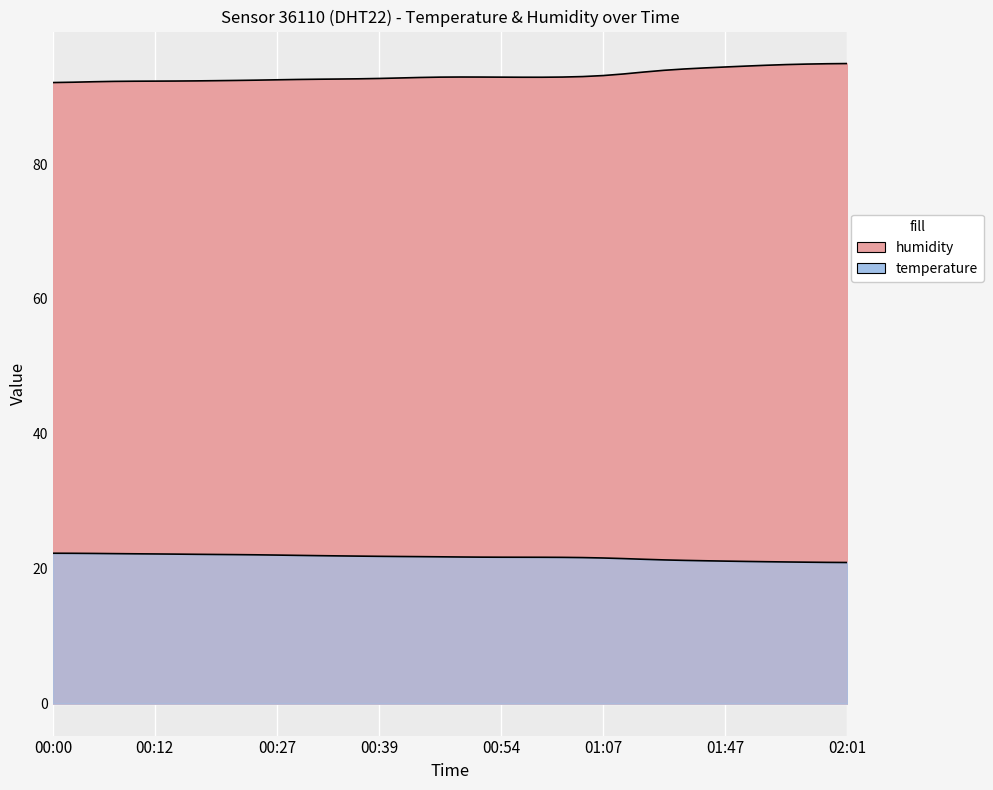

True or false: temperature has a value of 21.2 at 01:44.

True